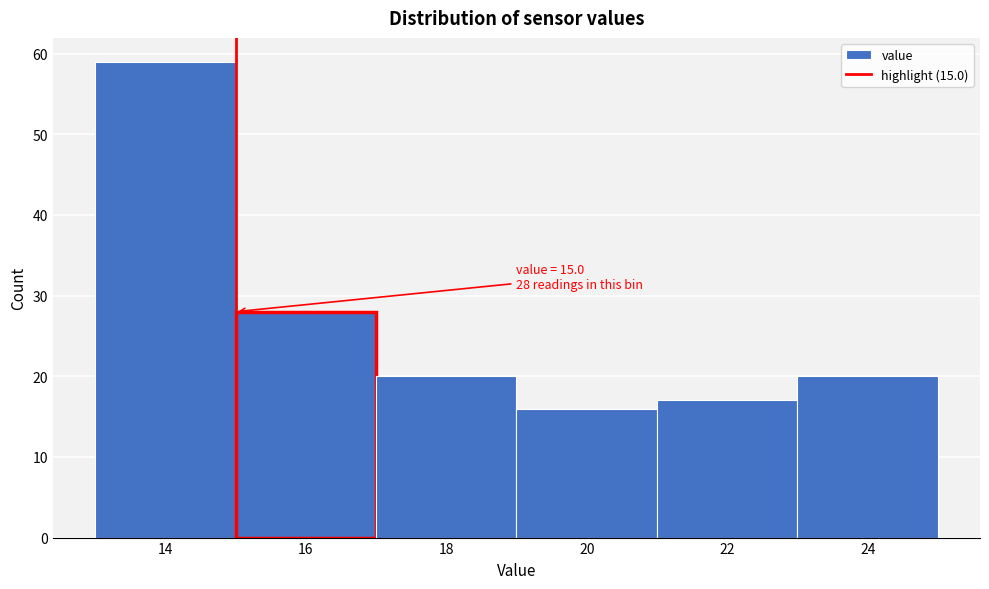

Which range on the x-axis has the tallest bar?

13 to 15